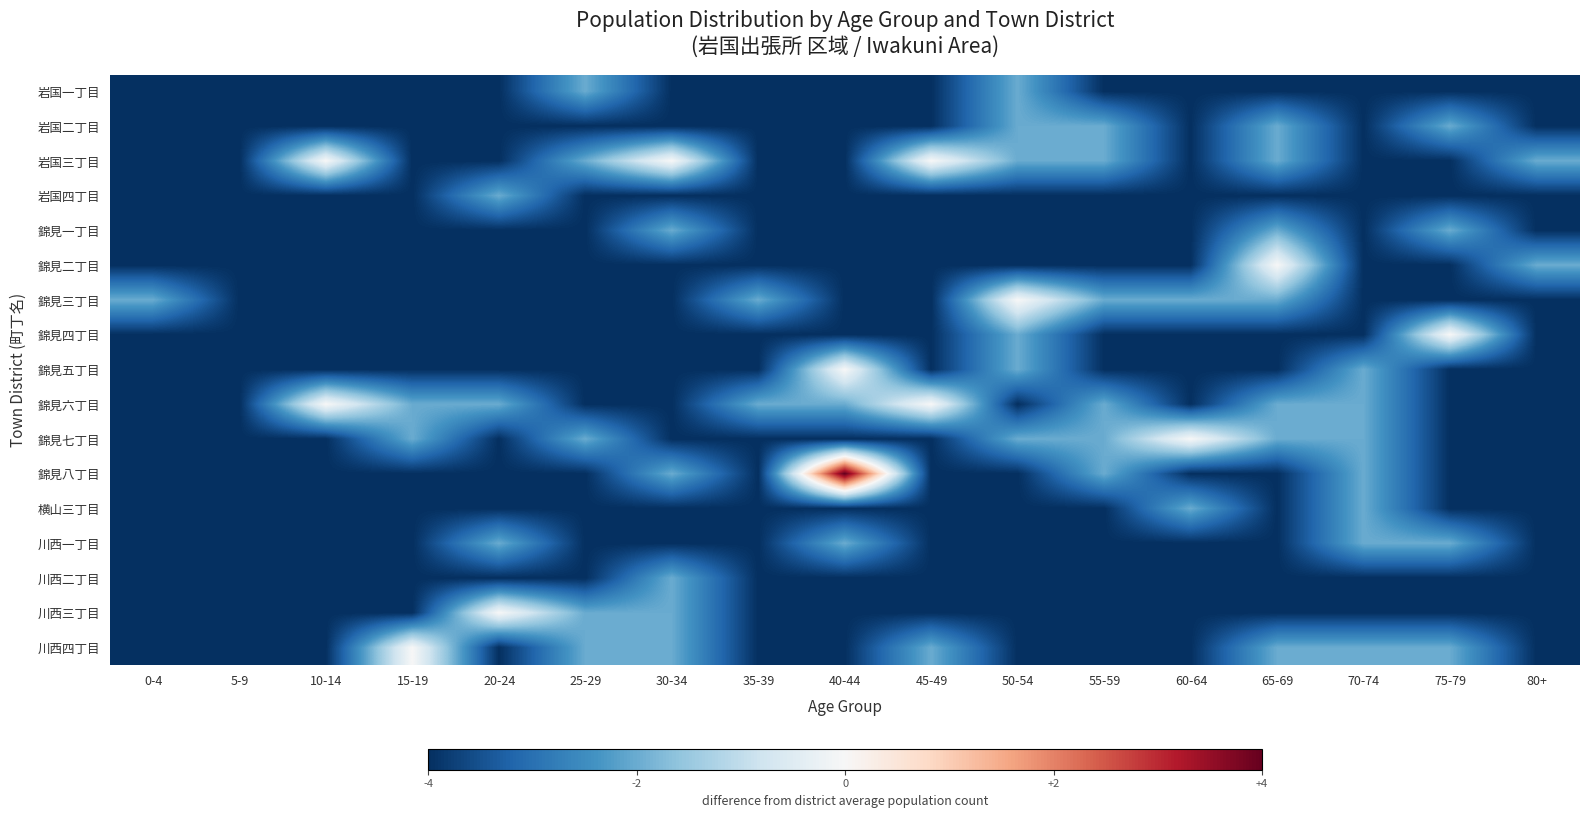

What is the total value across all series at 10-14?

-30